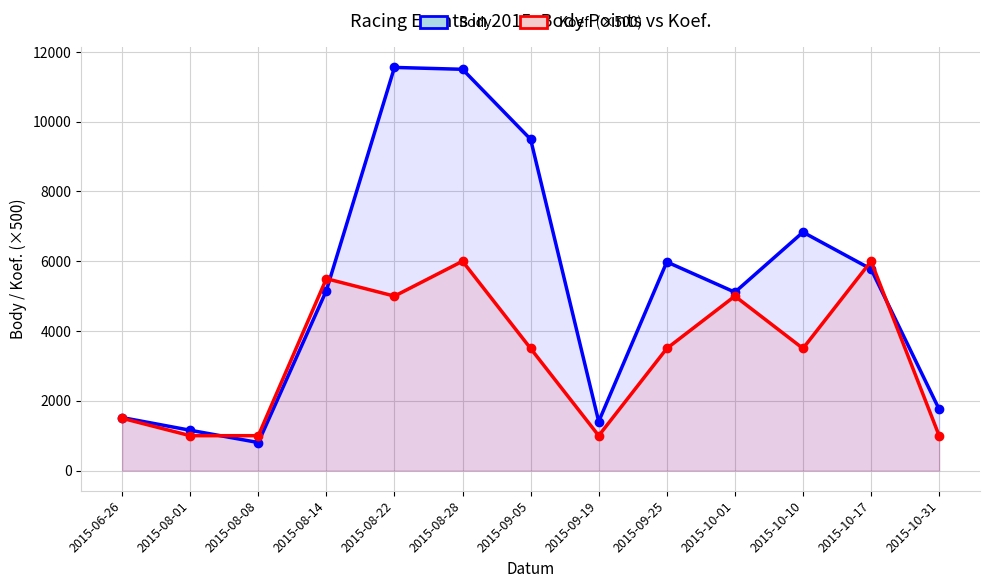

How many lines are shown in the chart?

2